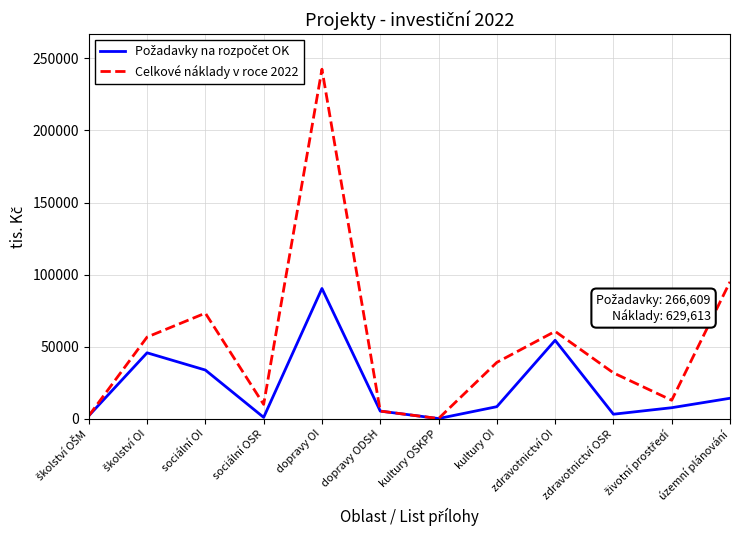

What is the spread (max minus min) of values at kultury OI?

30715